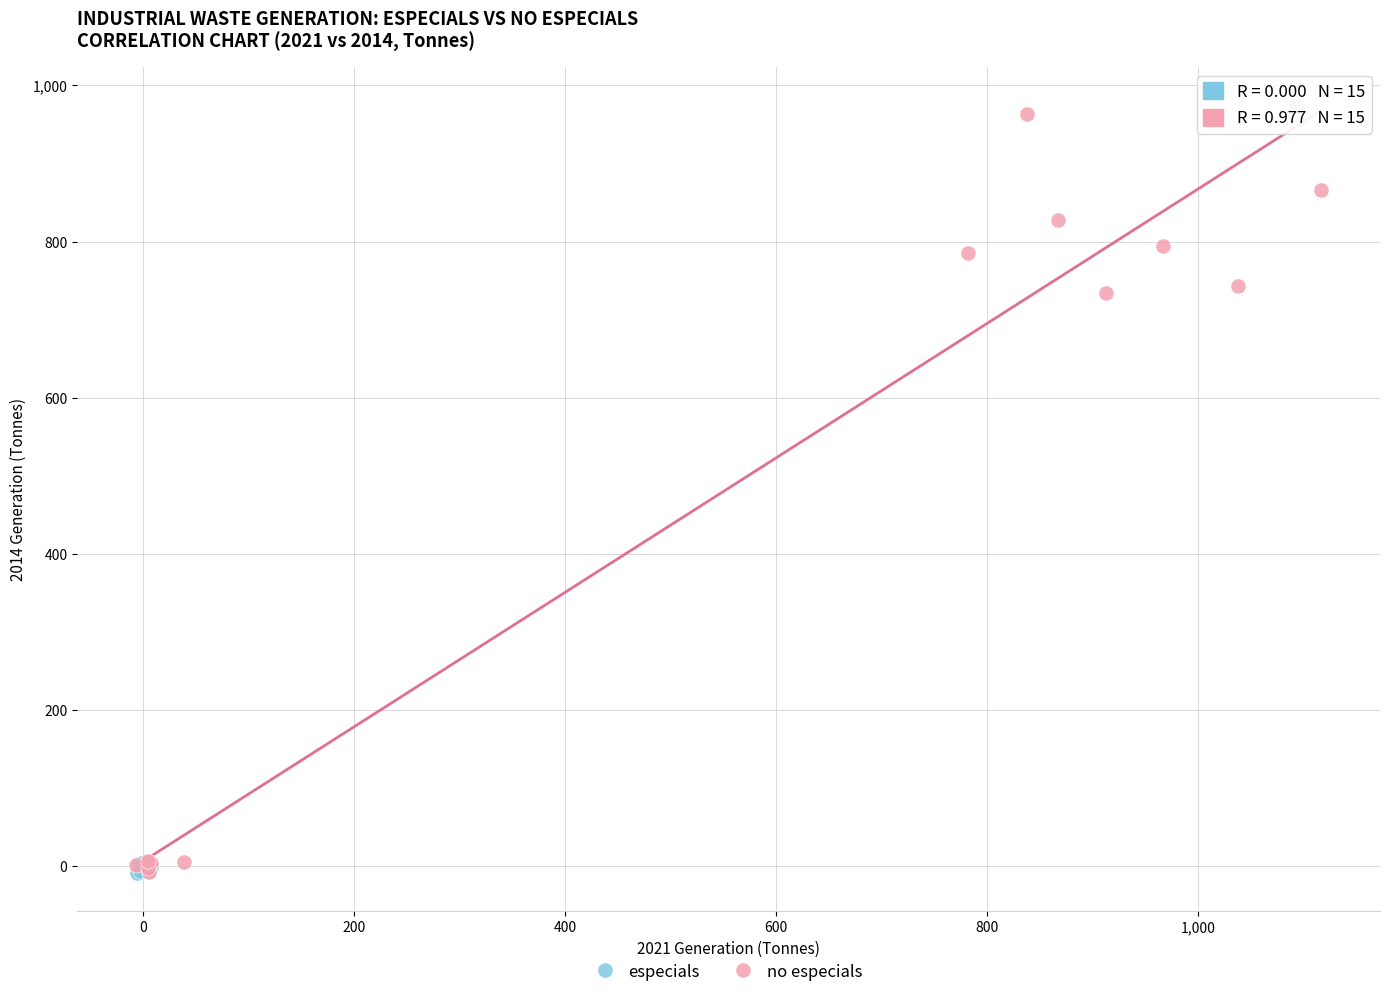

Which series reaches the maximum Y coordinate?

no especials